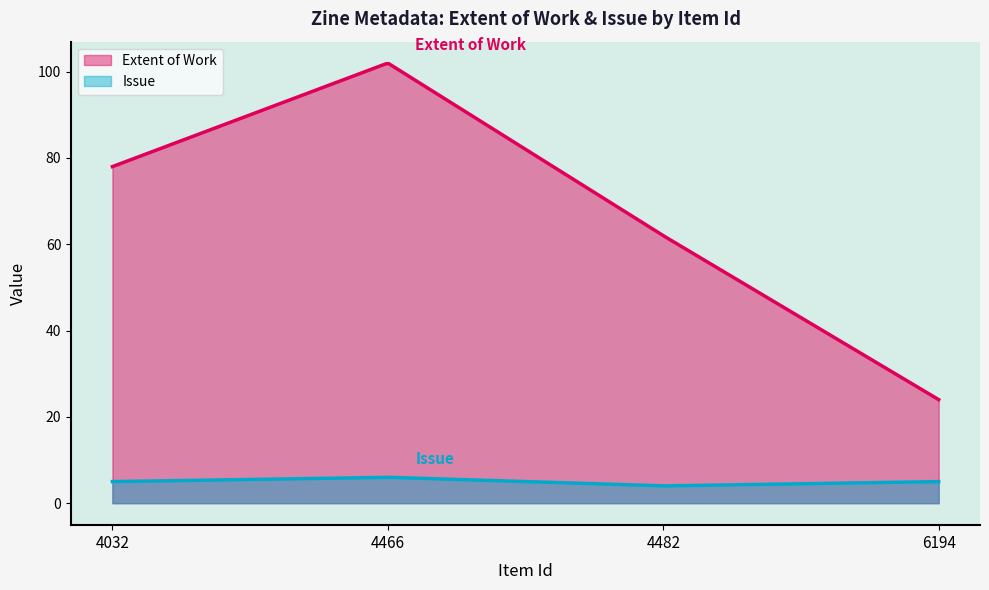

What is the average value of the Issue series?

5.0